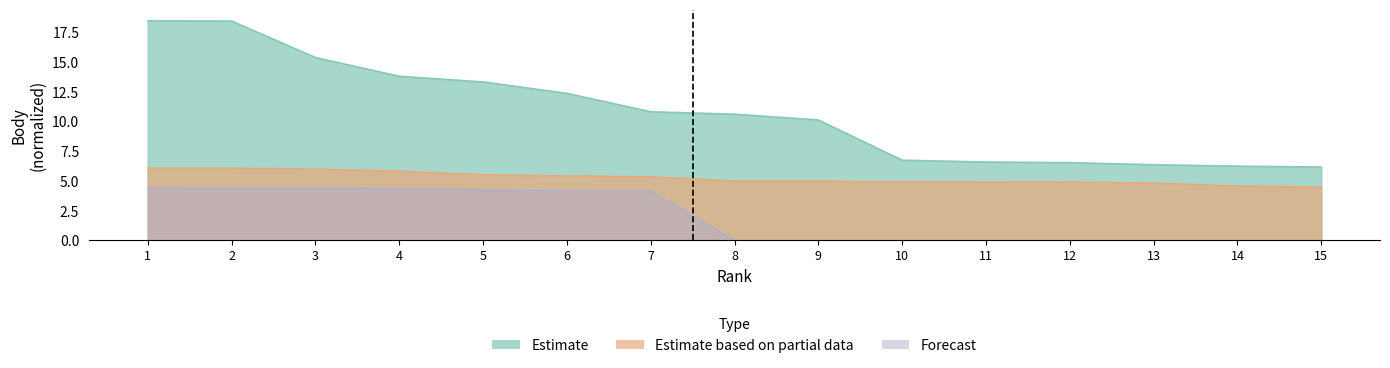

Which series has the largest total across all categories?

Estimate